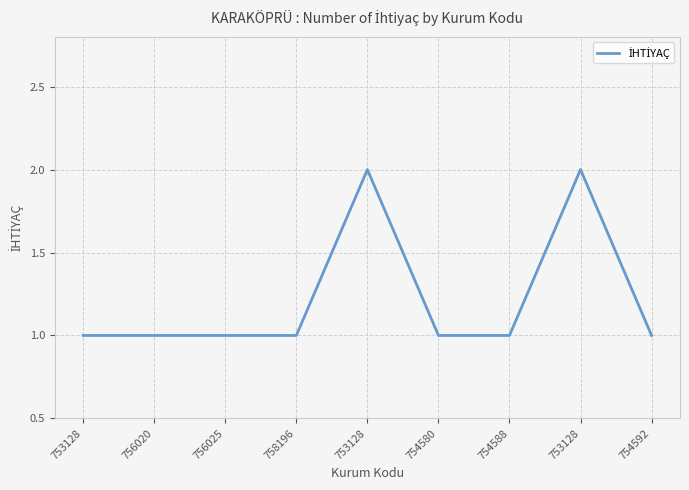

What is the label of the 9th point from the left?

754592